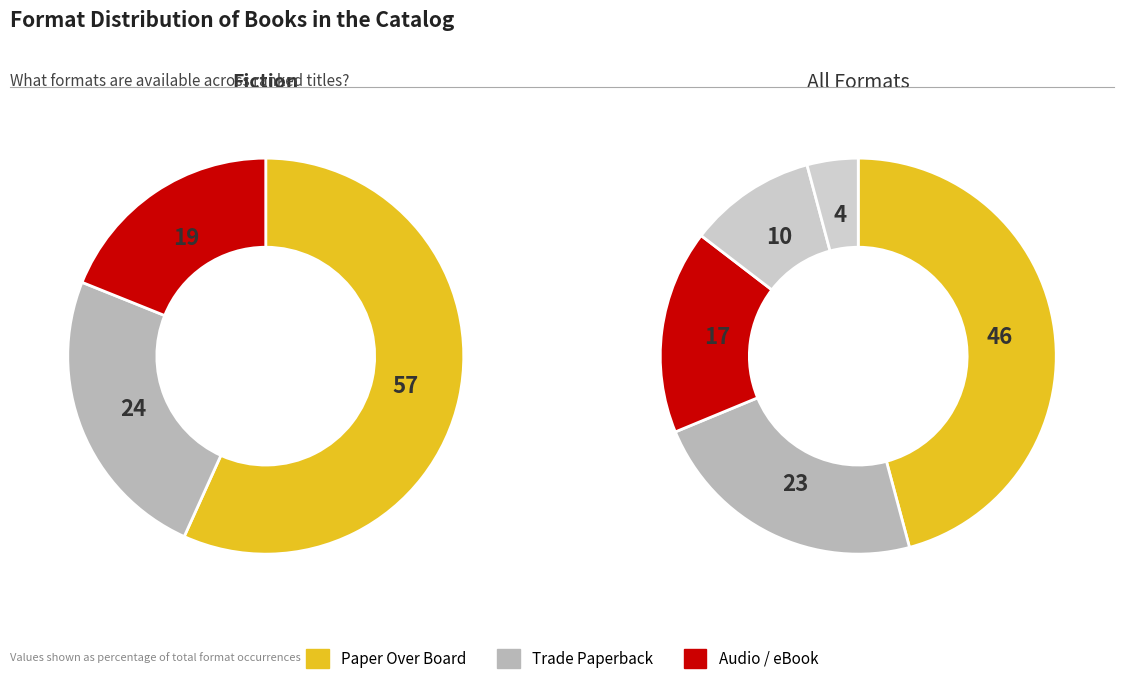

Which slice is the smallest?

eBook